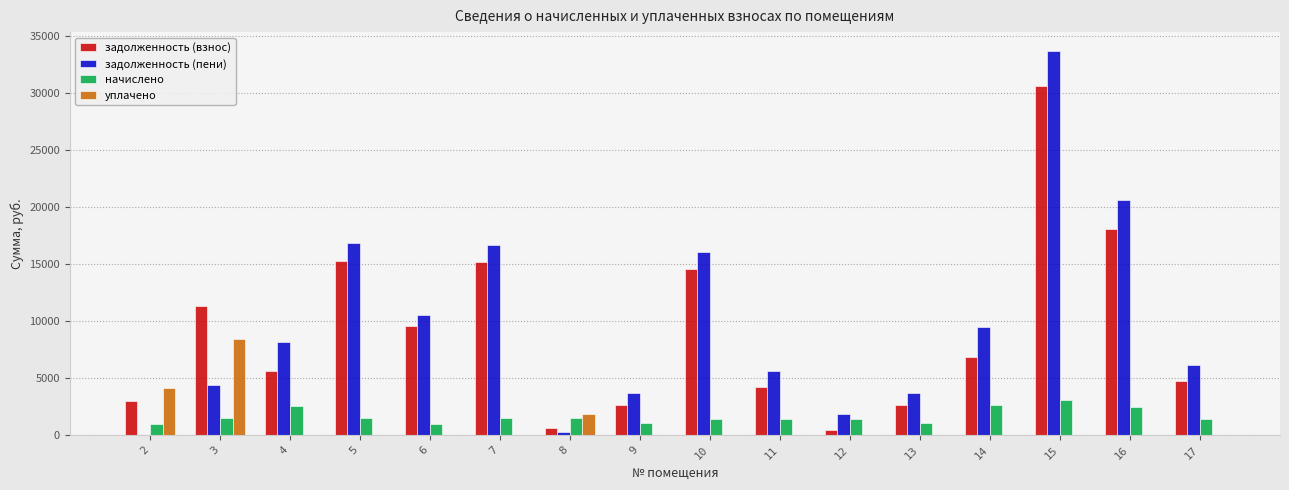

The value of начислено at 5 is 1521.0. True or false?

True